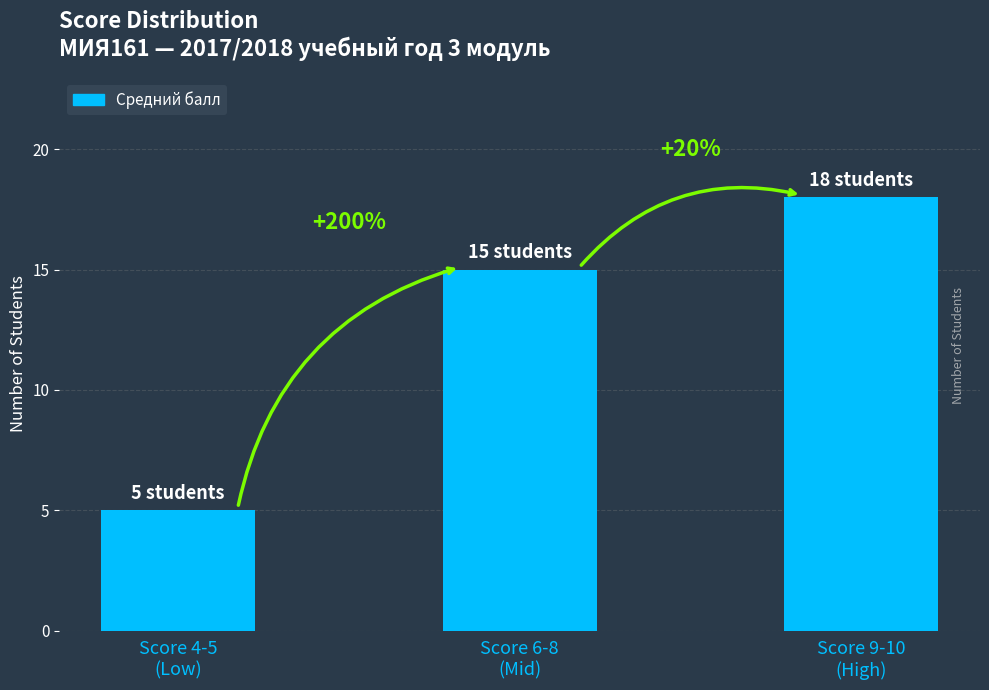

Where does the data first go above 15?

Score 9-10
(High)